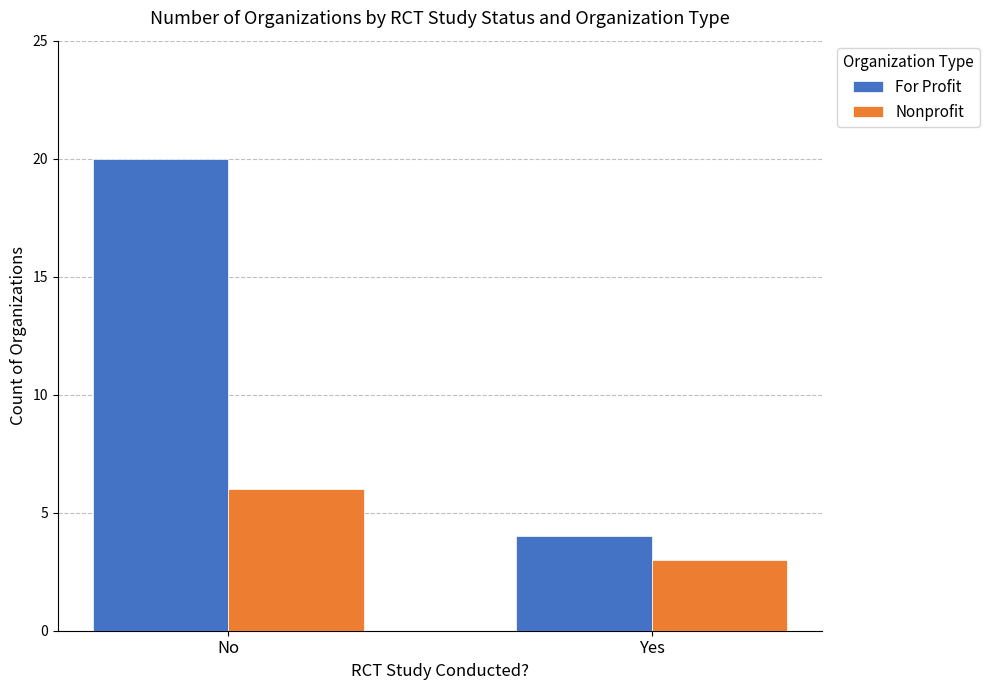

True or false: Nonprofit has a value of 3 at Yes.

True